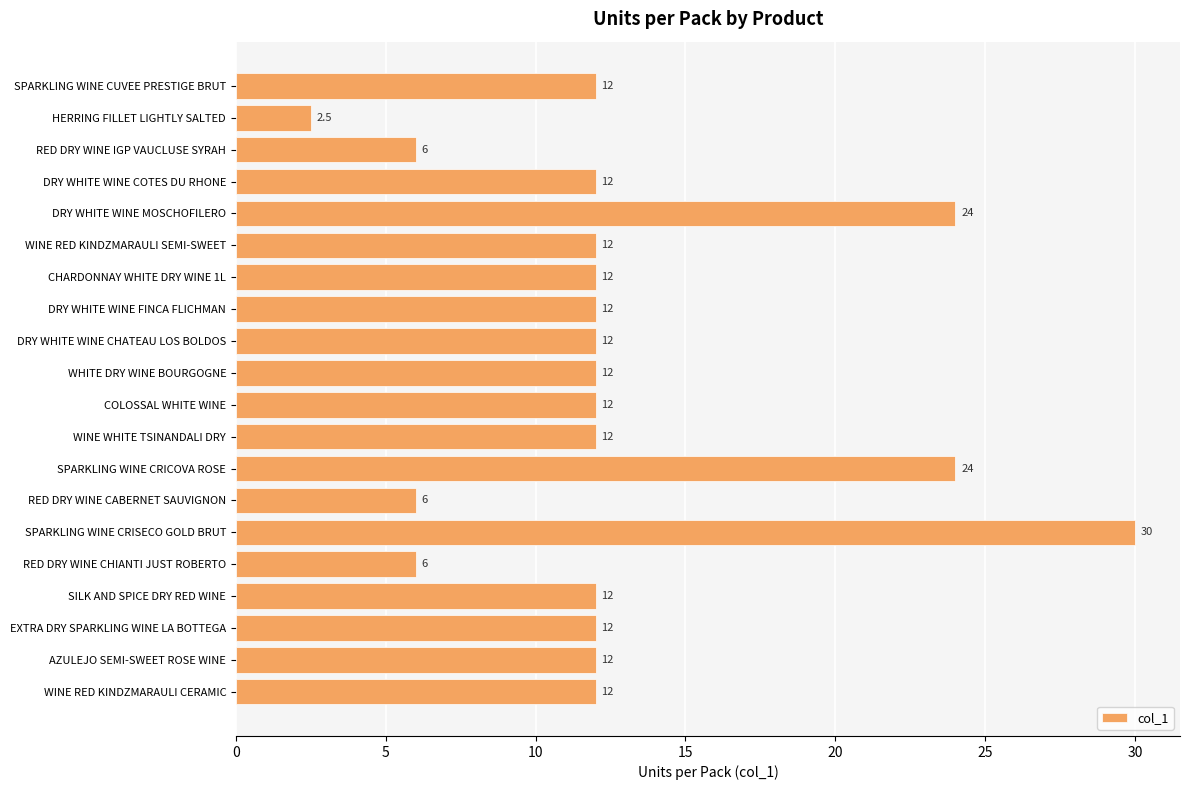

Approximately how many times larger is the value at RED DRY WINE IGP VAUCLUSE SYRAH compared to RED DRY WINE CHIANTI JUST ROBERTO?

1.0